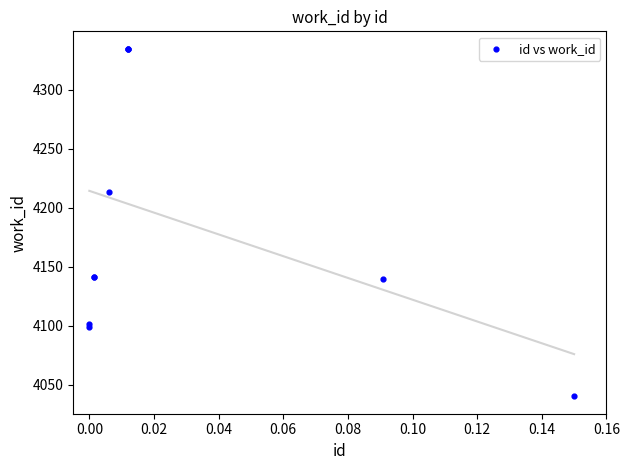

What Y value in the scatter plot is closest to 4187?

4213